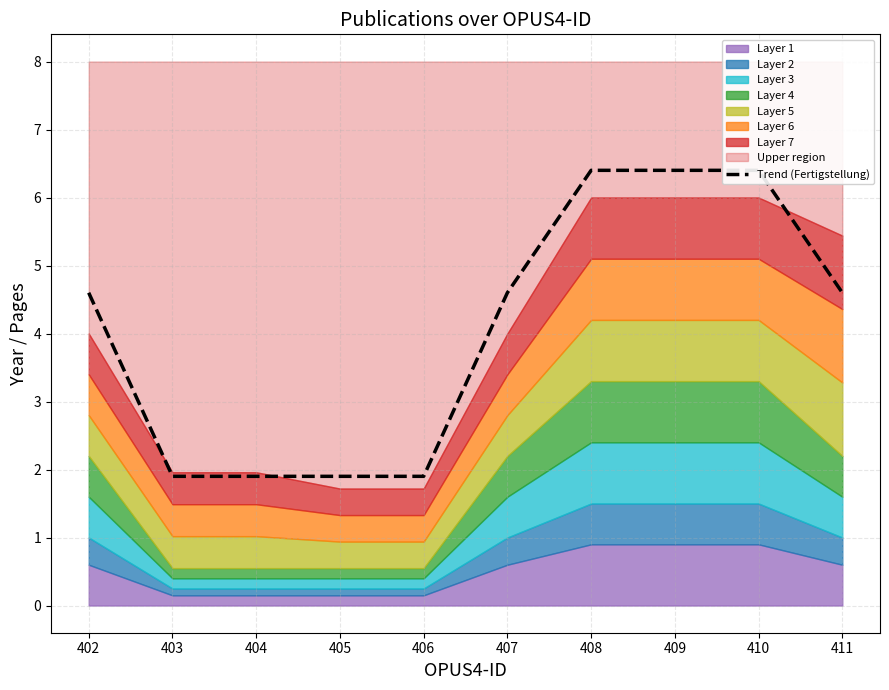

The value at 411 is 1.6. True or false?

False